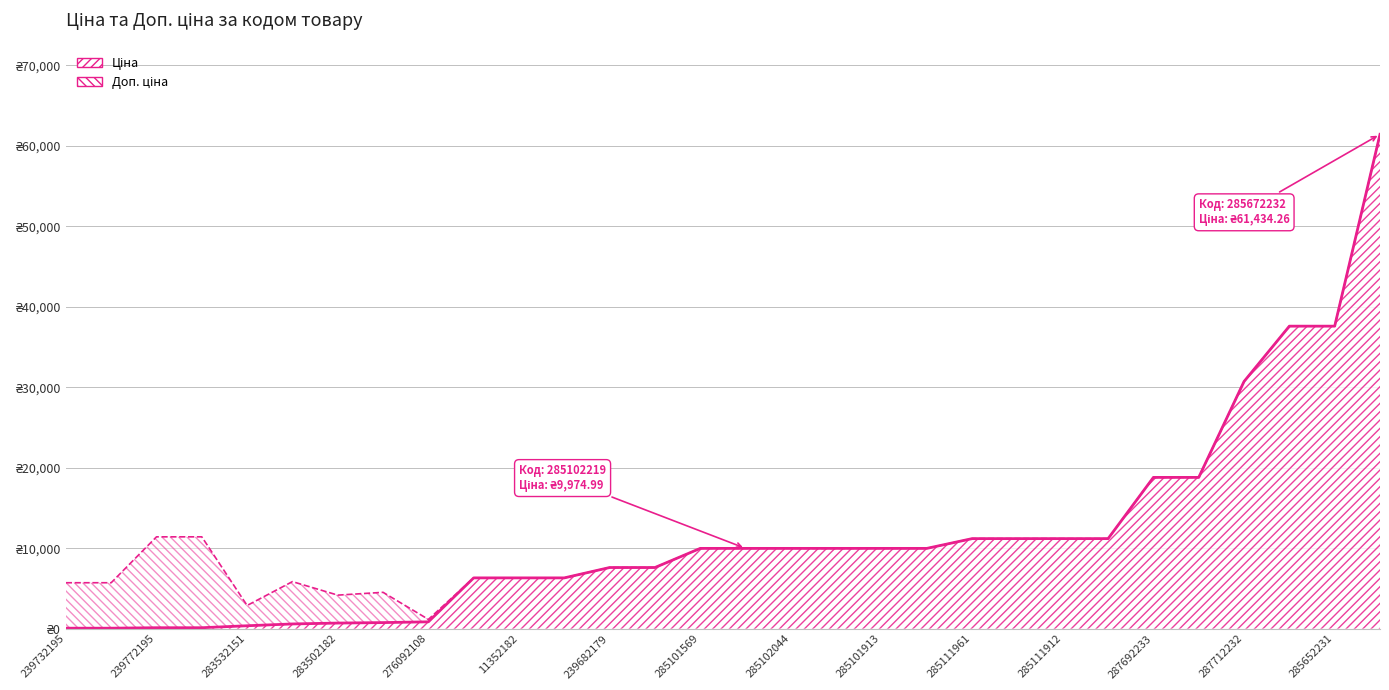

At which category is the sum across all series the highest?

285672232